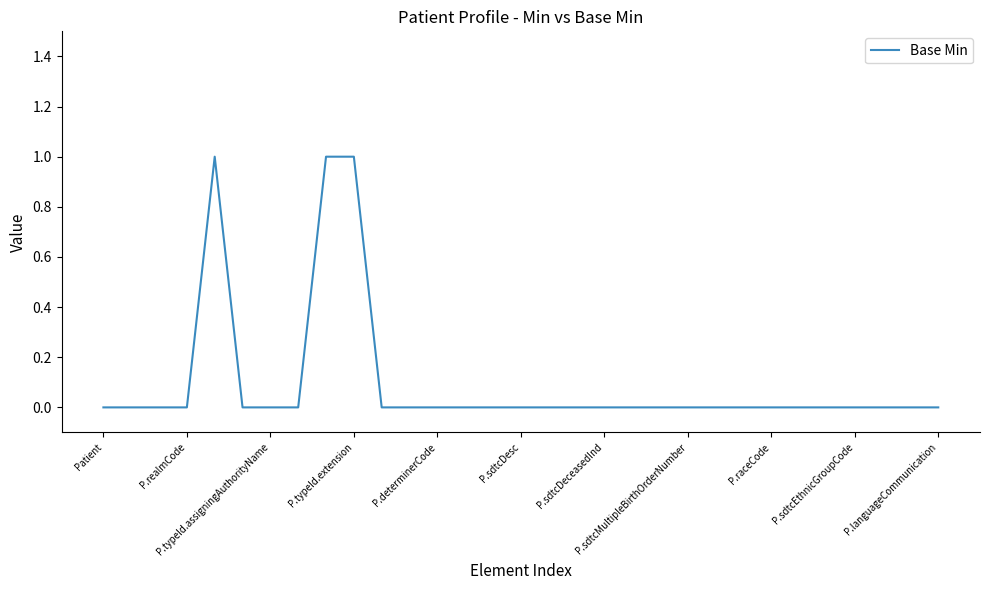

Reading left to right, transcribe all the data shown in this chart.

0	0	0	0	1	0	0	0	1	1	0	0	0	0	0	0	0	0	0	0	0	0	0	0	0	0	0	0	0	0	0